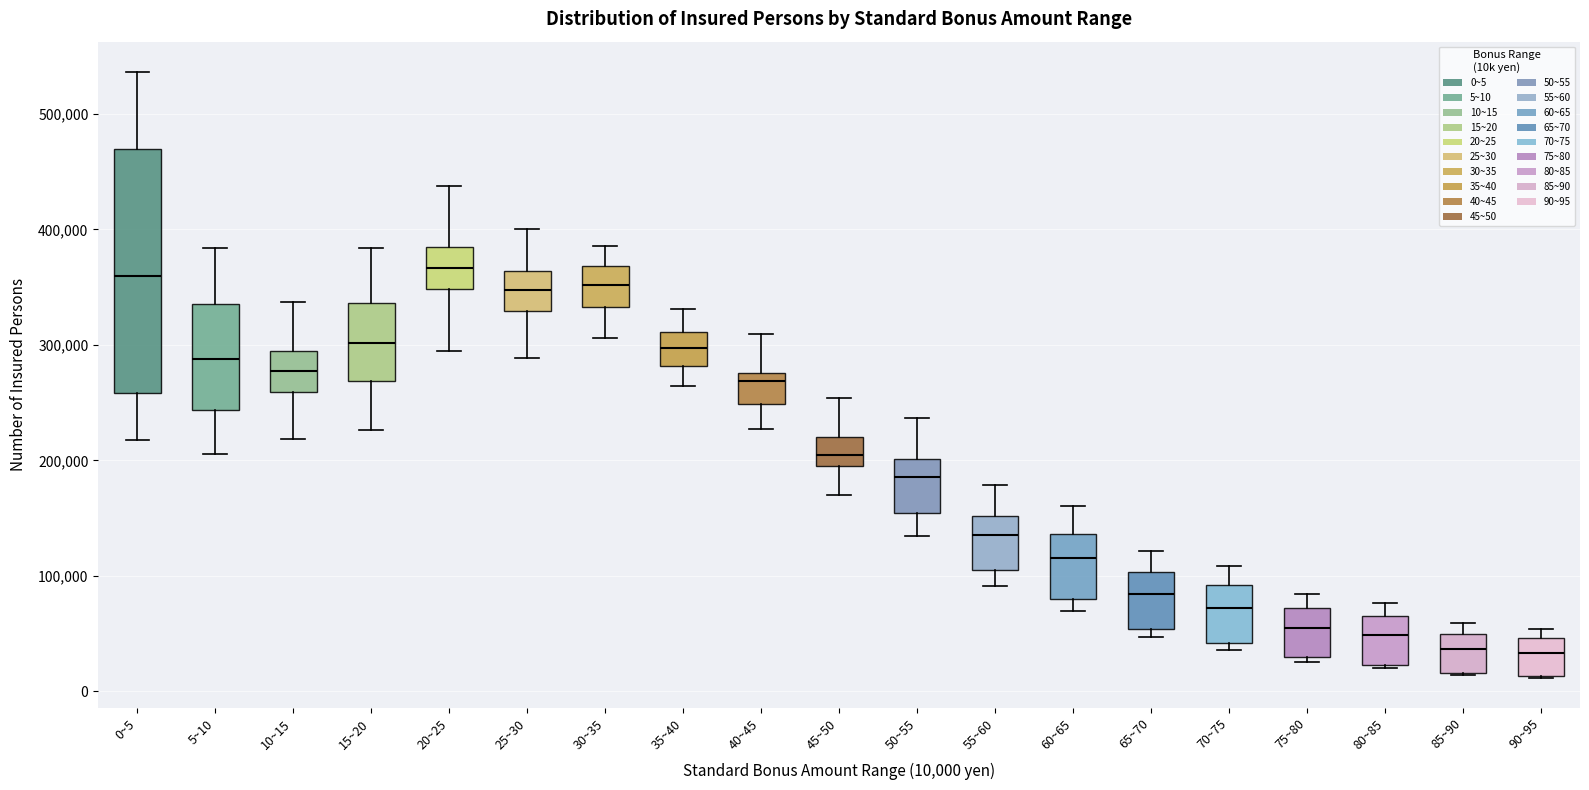

Reading left to right, transcribe this box plot: for each box, give where its median line is, the range the box spans, and where its two whiskers end, as read against the y-axis. The values are not printed on the chart, so give them approximately, as read against the axis.

0~5: median 360000, box 260000 to 470000, whiskers 220000 to 540000
5~10: median 290000, box 240000 to 340000, whiskers 210000 to 380000
10~15: median 280000, box 260000 to 300000, whiskers 220000 to 340000
15~20: median 300000, box 270000 to 340000, whiskers 230000 to 380000
20~25: median 370000, box 350000 to 380000, whiskers 290000 to 440000
25~30: median 350000, box 330000 to 360000, whiskers 290000 to 400000
30~35: median 350000, box 330000 to 370000, whiskers 310000 to 390000
35~40: median 300000, box 280000 to 310000, whiskers 260000 to 330000
40~45: median 270000, box 250000 to 280000, whiskers 230000 to 310000
45~50: median 200000 (inside the box), box 200000 to 220000, whiskers 170000 to 250000
50~55: median 190000, box 150000 to 200000, whiskers 130000 to 240000
55~60: median 140000, box 110000 to 150000, whiskers 90000 to 180000
60~65: median 110000, box 80000 to 140000, whiskers 70000 to 160000
65~70: median 80000, box 50000 to 100000, whiskers 50000 (just below the box's lower edge) to 120000
70~75: median 70000, box 40000 to 90000, whiskers 40000 (just below the box's lower edge) to 110000
75~80: median 60000, box 30000 to 70000, whiskers 30000 (just below the box's lower edge) to 80000
80~85: median 50000, box 20000 to 70000, whiskers 20000 (just below the box's lower edge) to 80000
85~90: median 40000, box 20000 to 50000, whiskers 10000 to 60000
90~95: median 30000, box 10000 to 50000, whiskers 10000 to 50000 (just above the box's upper edge)